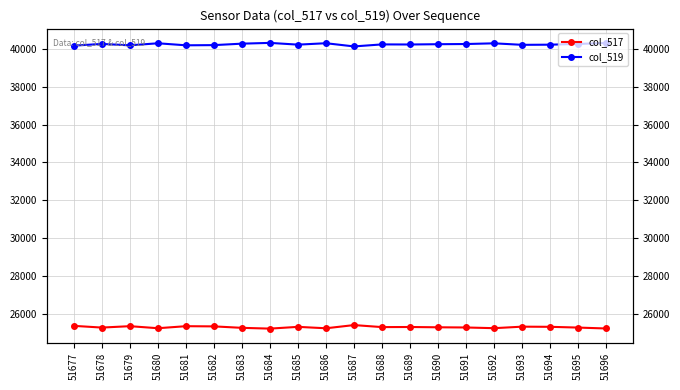

Reading right to left, extract all data points from this chart.

col_517: 51696=25225	51695=25273	51694=25313	51693=25321	51692=25241	51691=25278	51690=25288	51689=25303	51688=25298	51687=25405	51686=25236	51685=25311	51684=25218	51683=25259	51682=25336	51681=25346	51680=25239	51679=25347	51678=25273	51677=25364
col_519: 51696=40310	51695=40262	51694=40222	51693=40214	51692=40294	51691=40257	51690=40247	51689=40232	51688=40237	51687=40130	51686=40299	51685=40224	51684=40317	51683=40276	51682=40199	51681=40189	51680=40296	51679=40188	51678=40262	51677=40171